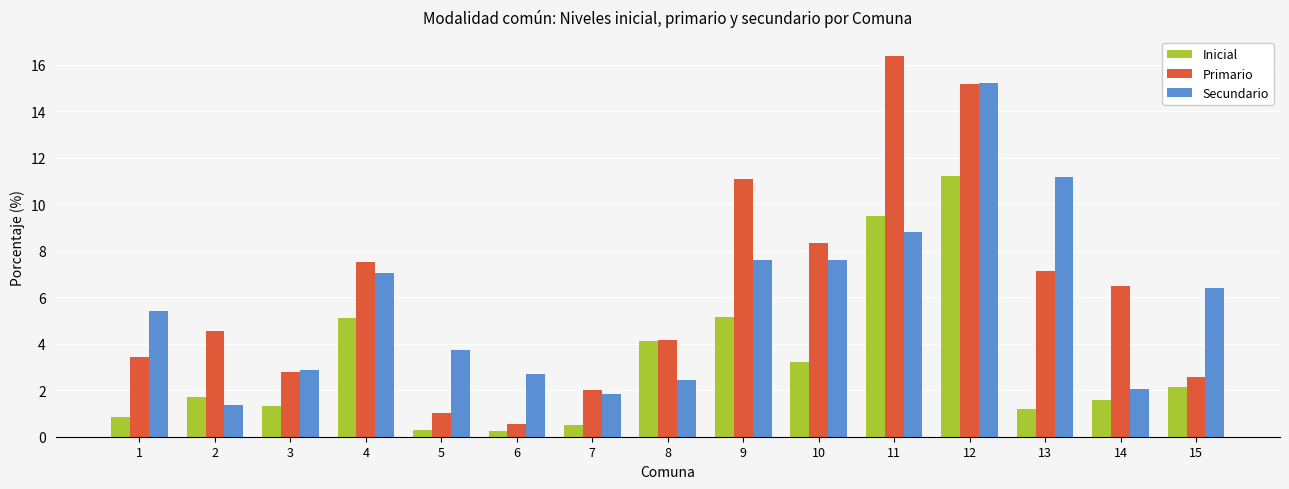

How many values in the Primario series are below 4?

6